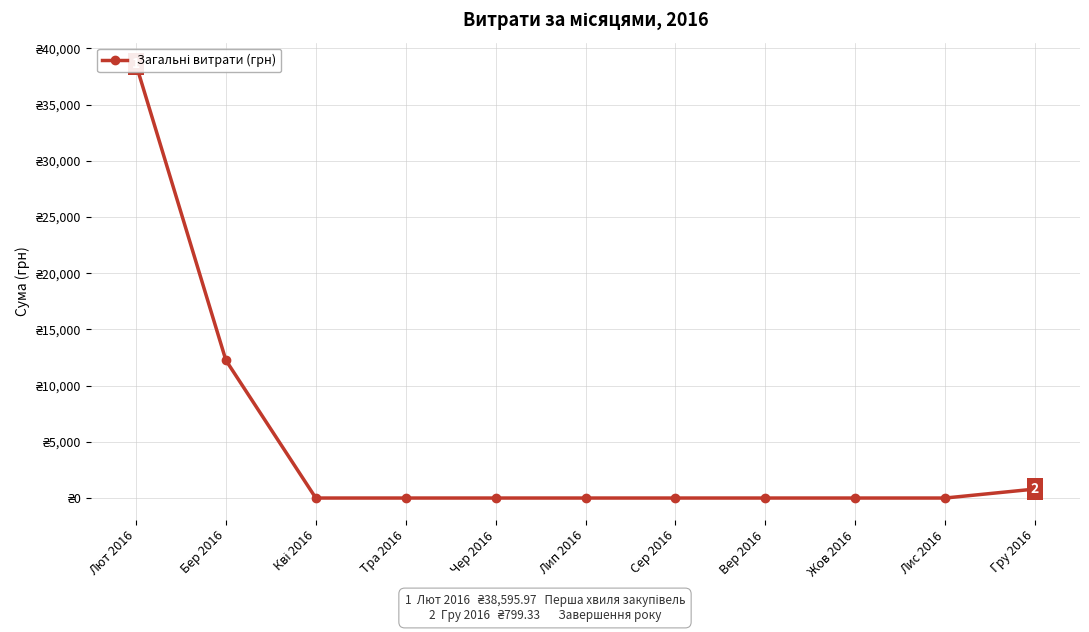

Does the chart display data point markers on the line(s)?

Yes